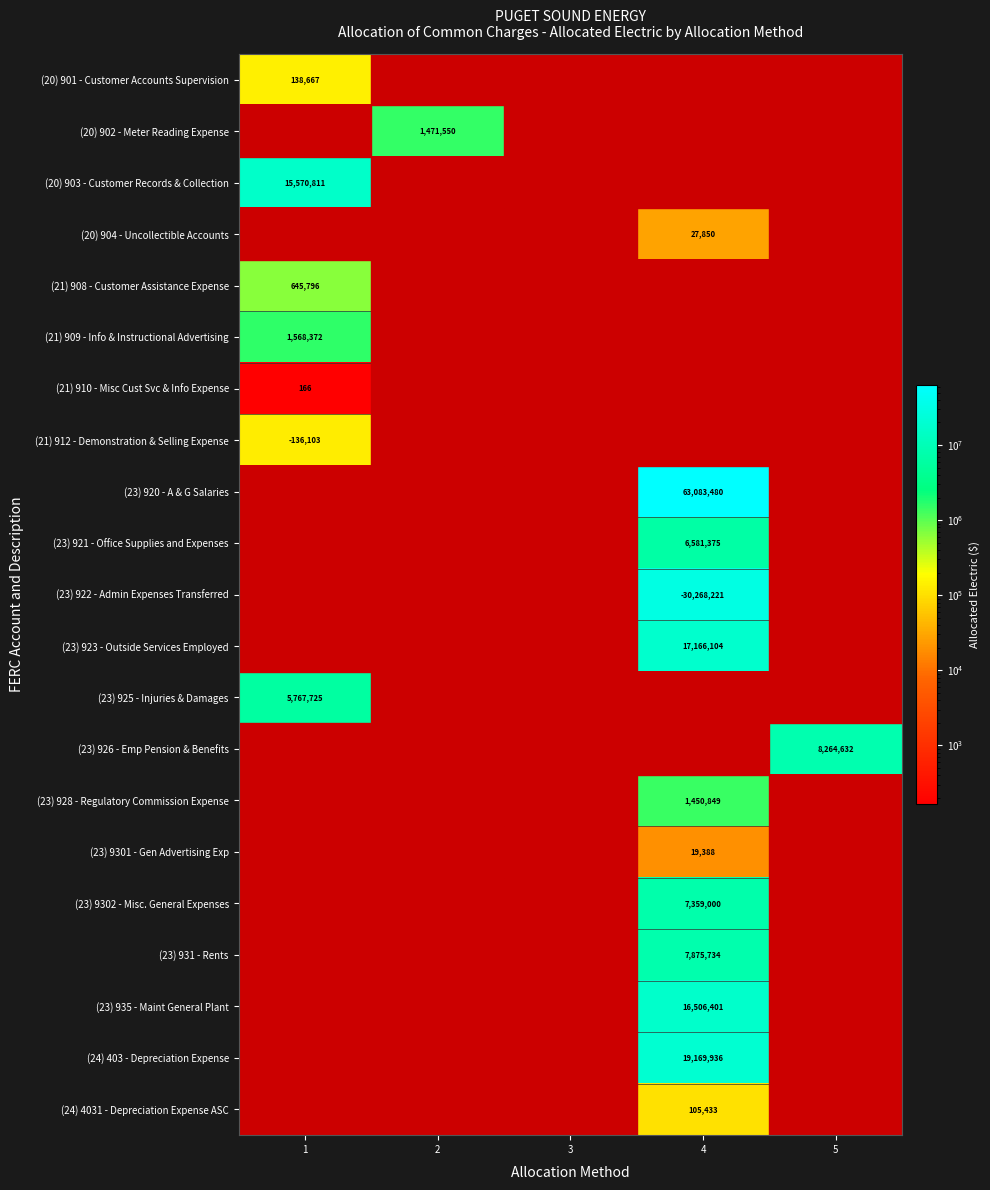

Is the value of (23) 9301 - Gen Advertising Exp at 4 greater than the value of (21) 910 - Misc Cust Svc & Info Expense at 4?

Yes